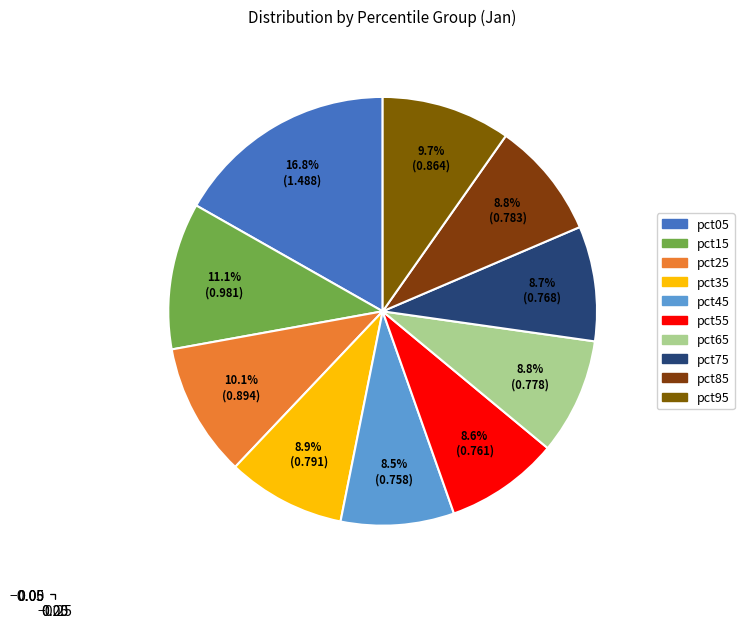

To the nearest percent, what is the combined percentage of pct65 and pct45?

17%